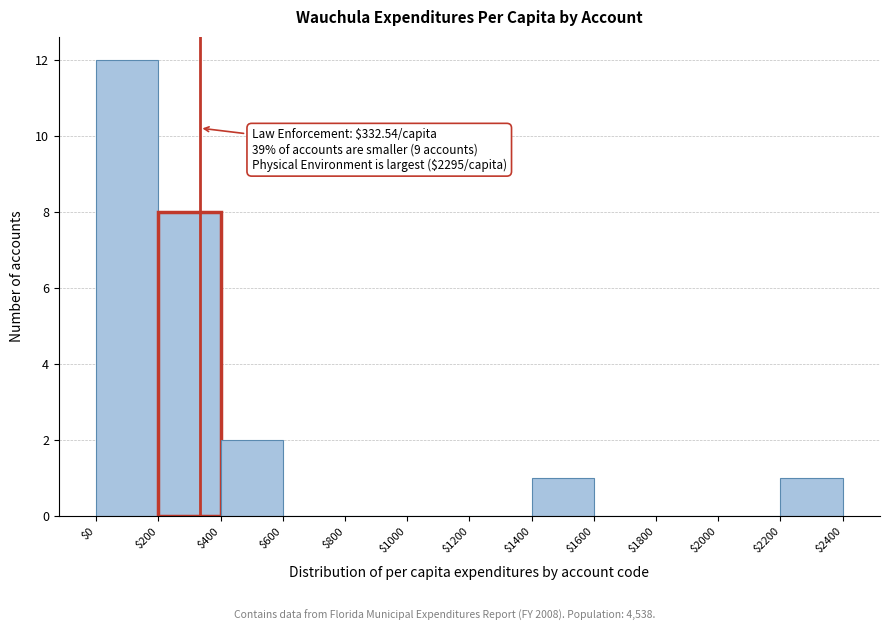

Which range on the x-axis has the tallest bar?

$0 to $200